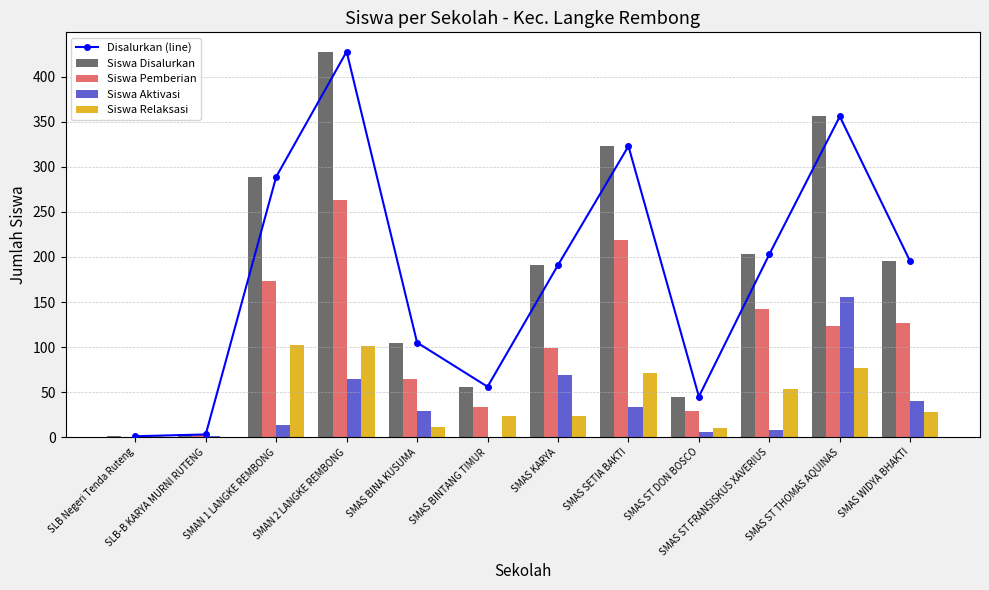

At which category does the chart reach its peak across all series?

SMAN 2 LANGKE REMBONG